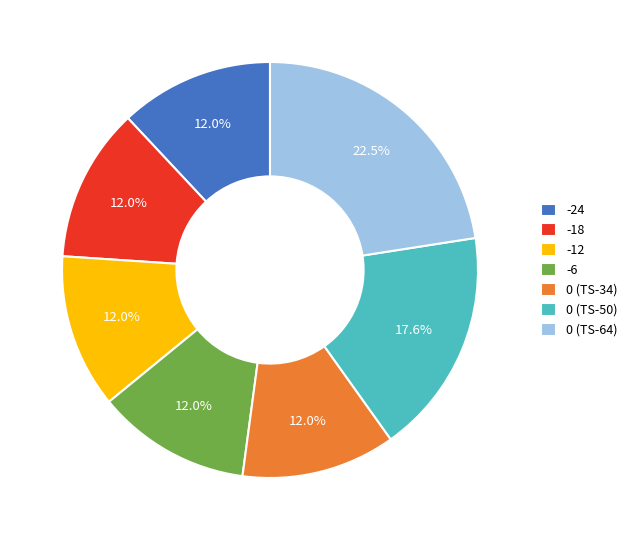

What percentage is the -12 slice, to the nearest percent?

12%